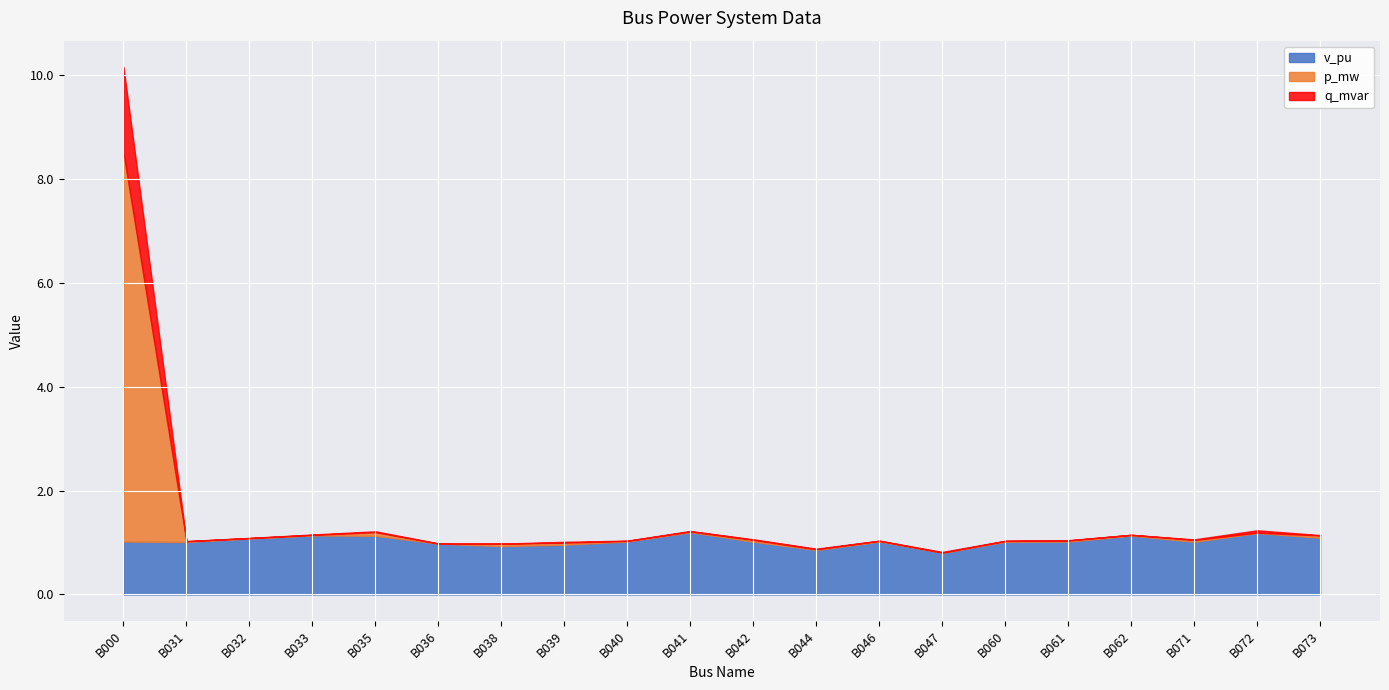

How many categories are shown in the chart?

20